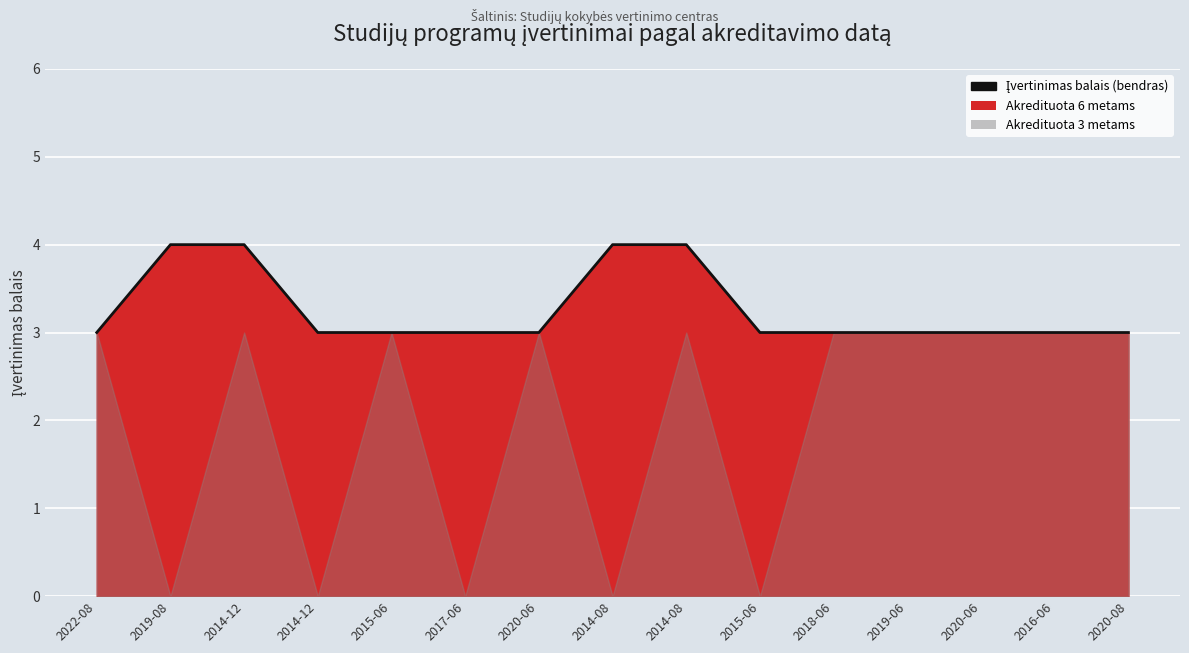

How many lines are shown in the chart?

1